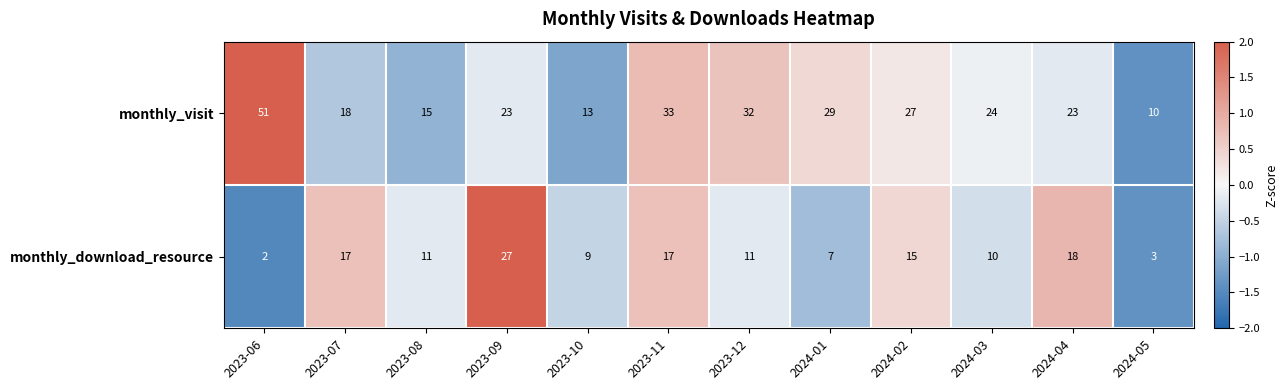

True or false: monthly_visit has a value of 51 at 2023-06.

True